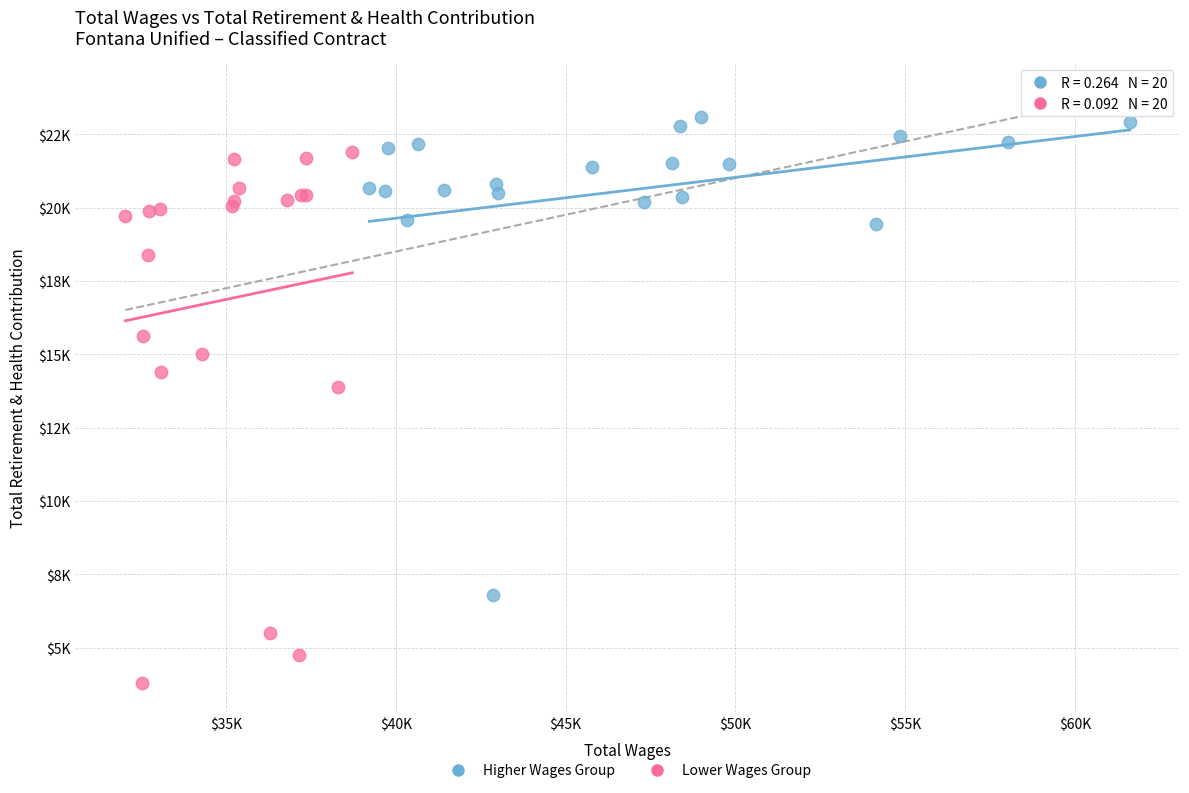

Which series contains the highest Y value?

Higher Wages Group